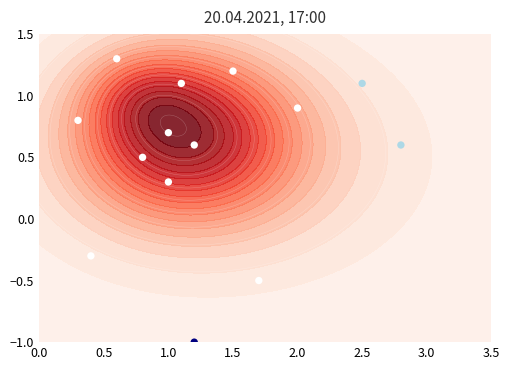

At which label is the value closest to 0?

1.0